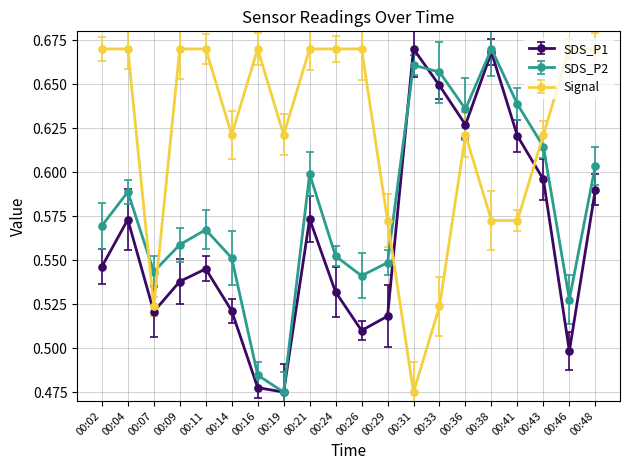

True or false: SDS_P2 has a value of 0.1 at 00:26.

False